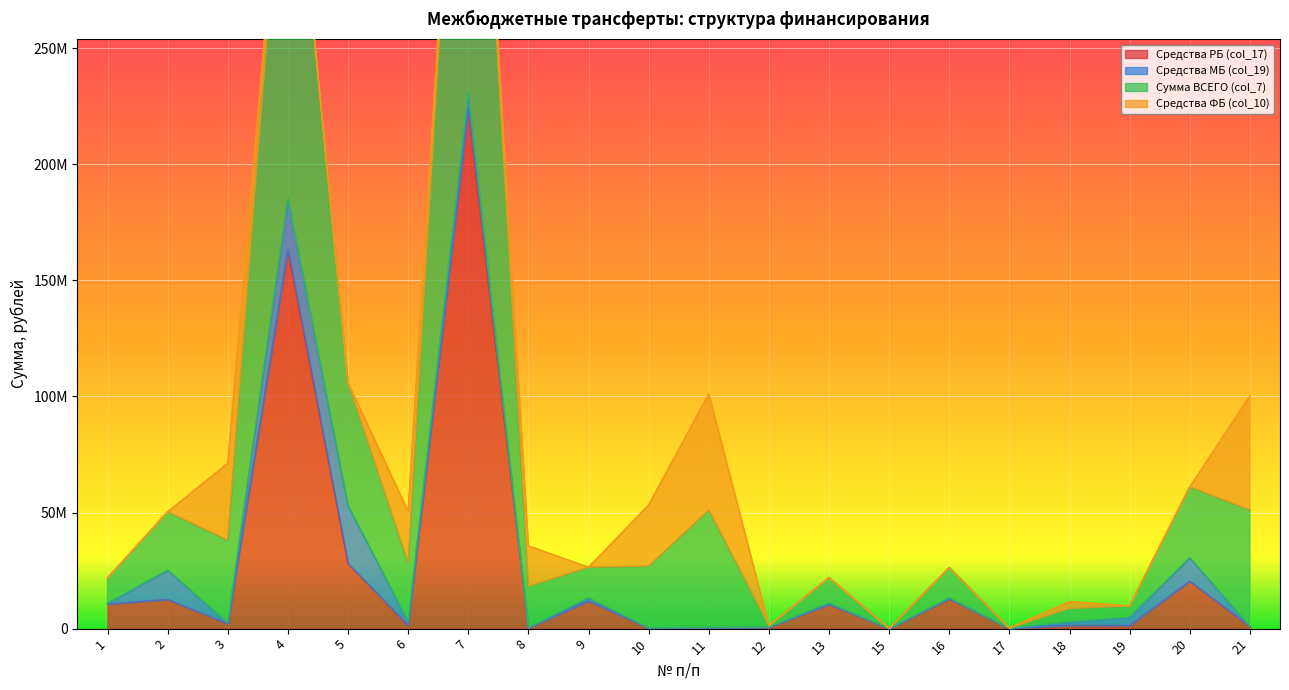

What is the maximum value for Сумма ВСЕГО (col_7)?

461618600.0